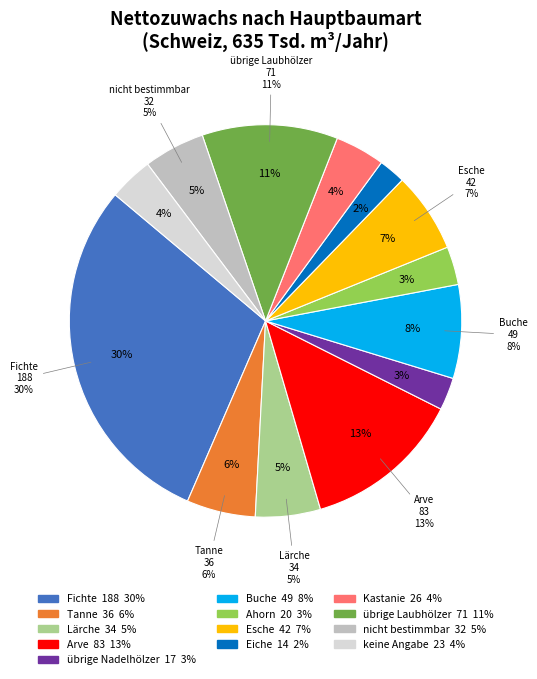

Is Kastanie the majority of the pie?

No